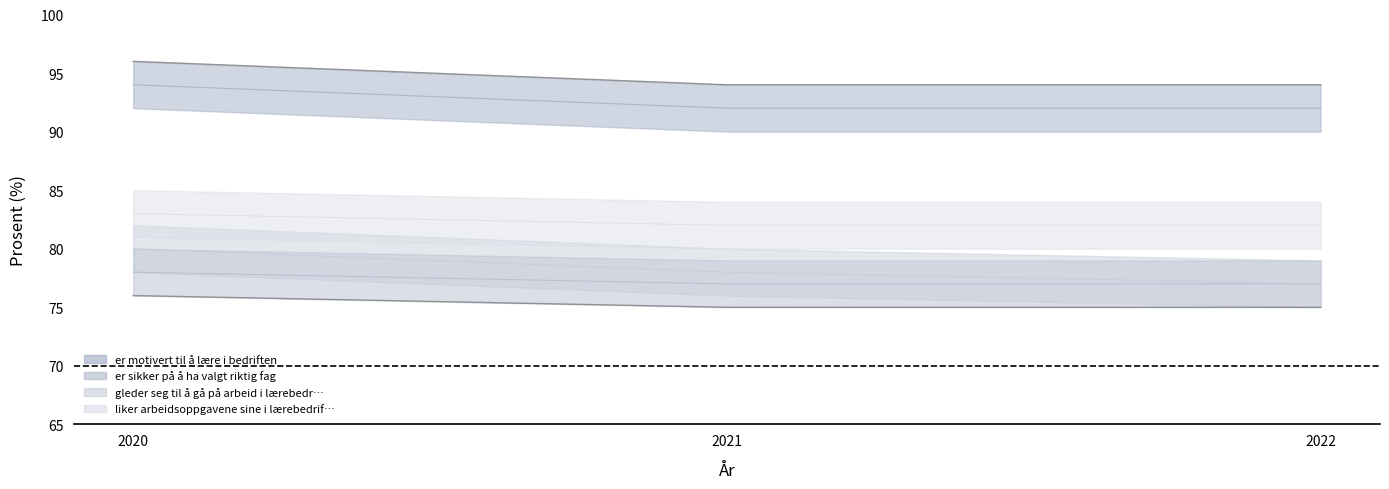

Reading left to right, list all the values displayed in this chart.

er motivert til å lære i bedriften: 94	92	92
er sikker på å ha valgt riktig fag: 78	77	77
gleder seg til å gå på arbeid i lærebedriften: 80	78	77
liker arbeidsoppgavene sine i lærebedriften: 83	82	82